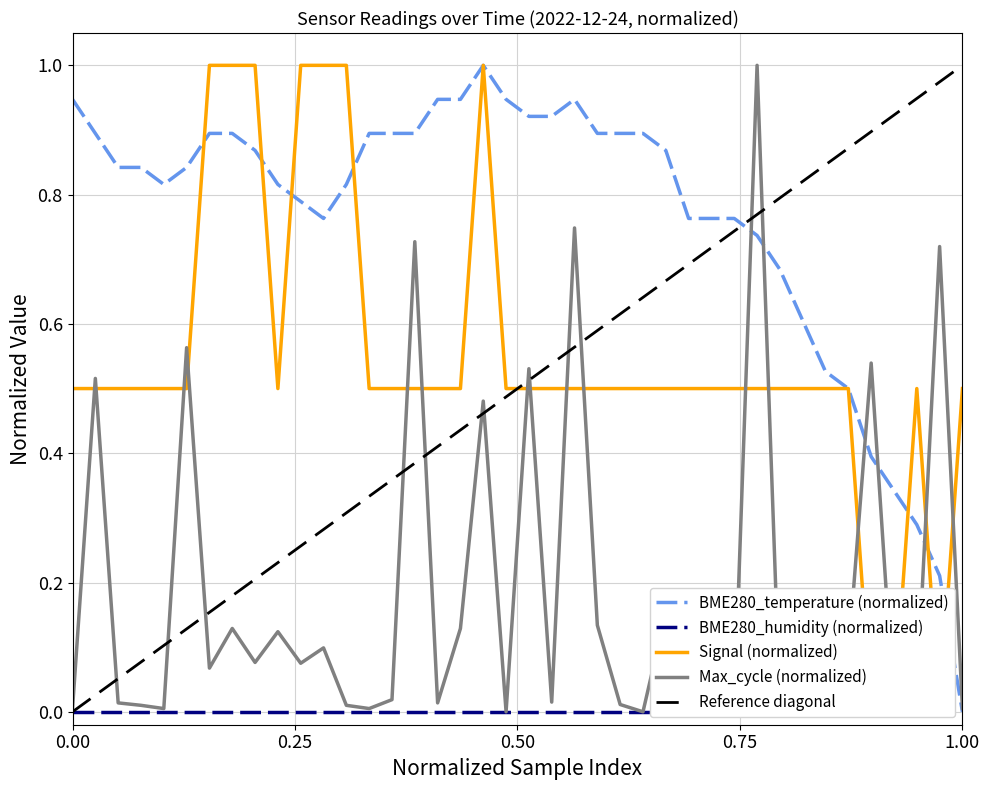

Where is the first local maximum for Signal?

2022/12/24 00:47:52